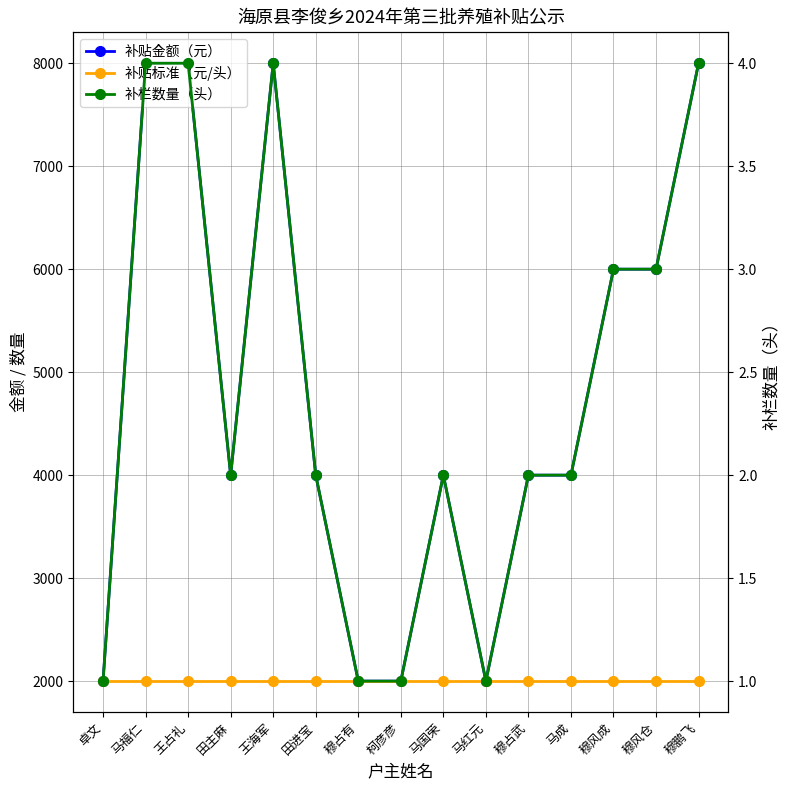

True or false: 补贴金额（元） and 补贴标准（元/头） intersect in this chart.

False